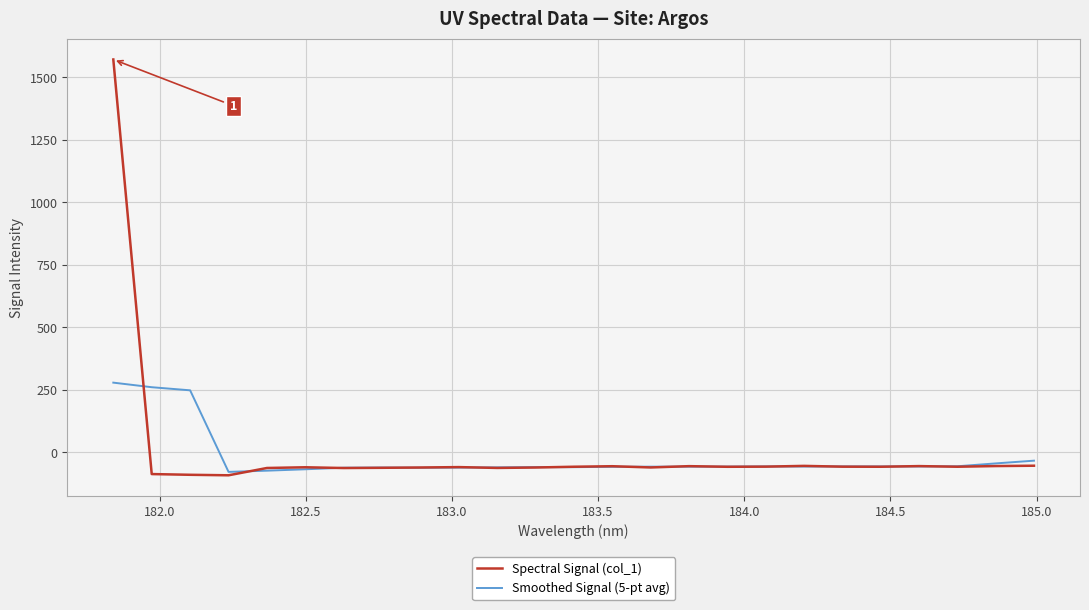

List the series in order of their peak value, lowest first.

Smoothed Signal (5-pt avg), Spectral Signal (col_1)